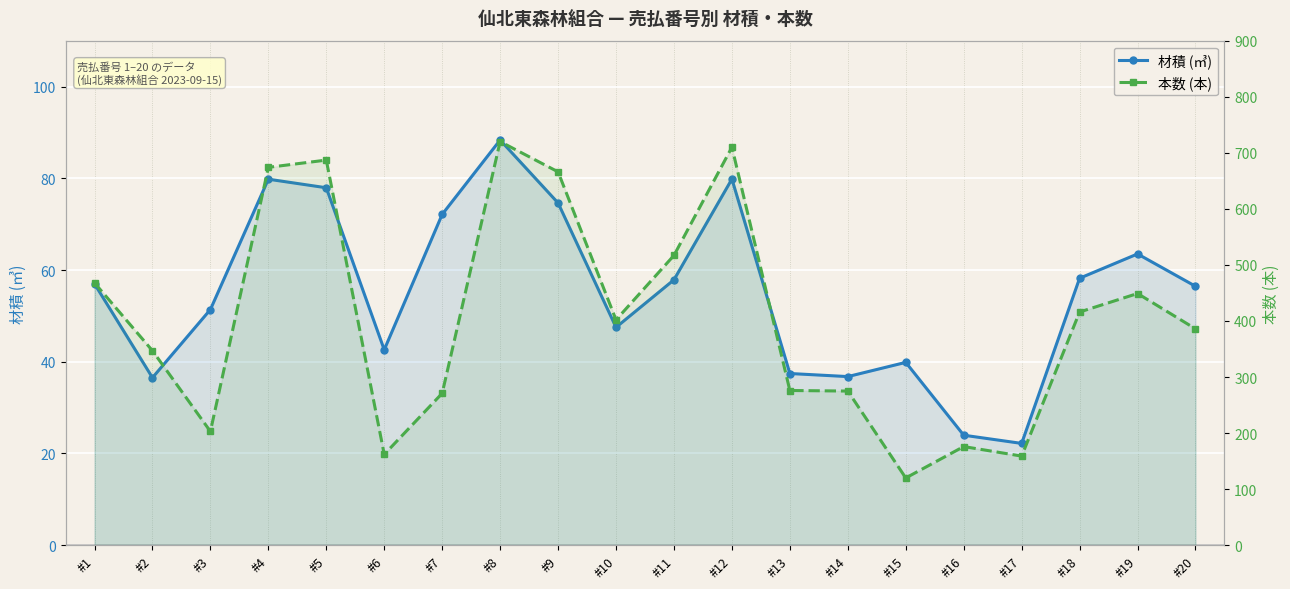

At which label does 本数 (本) reach its peak?

#8